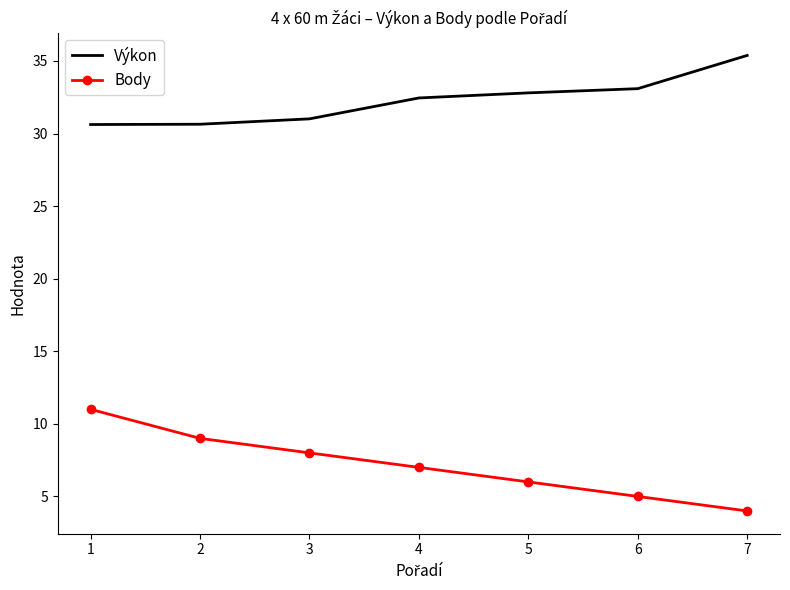

The Výkon series shows 49.9 at 3. True or false?

False